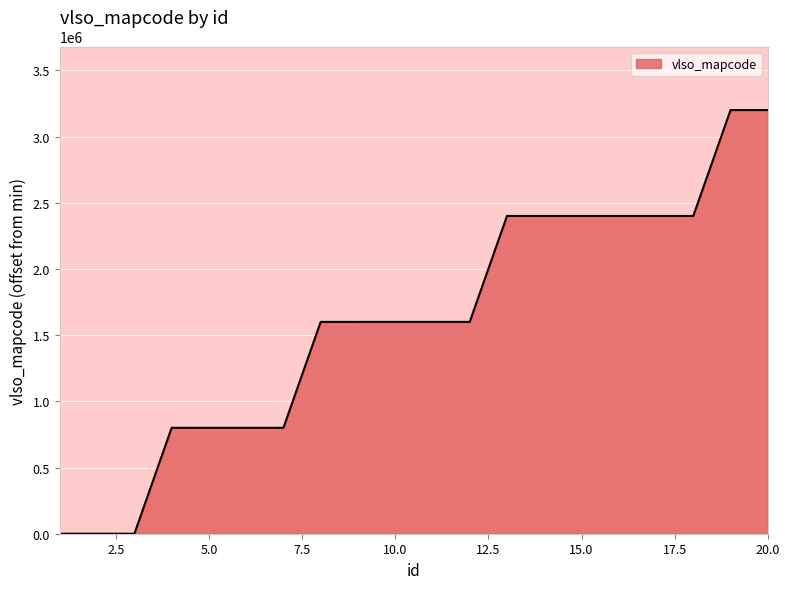

What is the greatest value displayed?

3199988